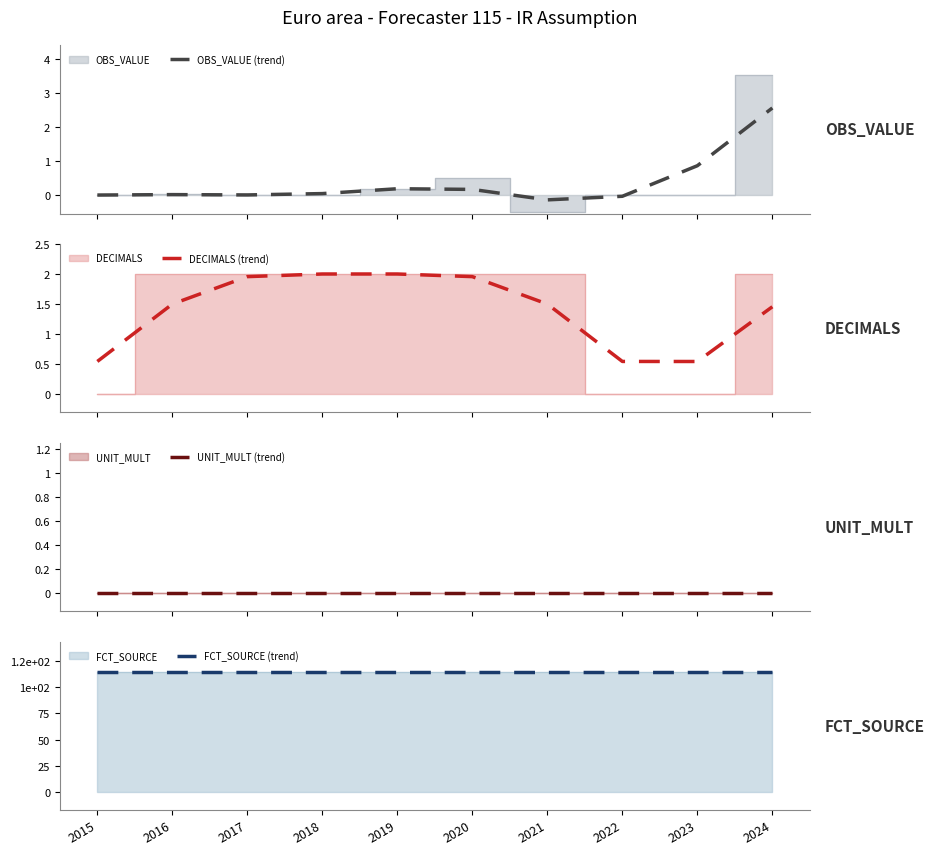

Does the chart display data point markers on the line(s)?

No